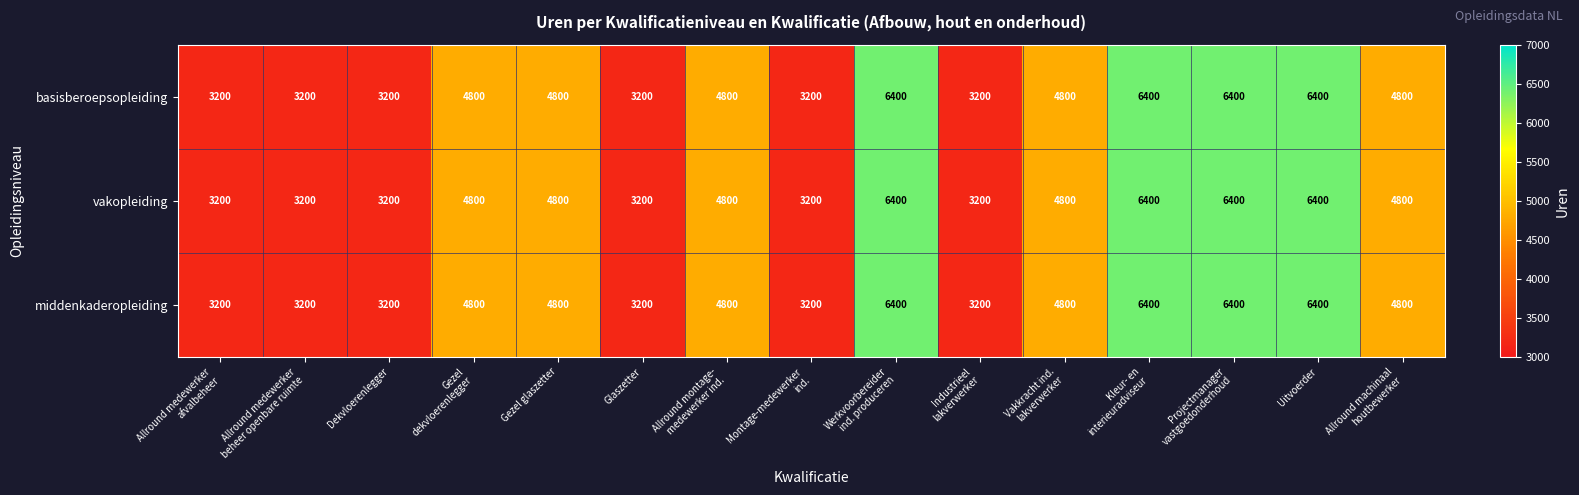

What is the difference between the maximum and minimum values in the vakopleiding series?

3200